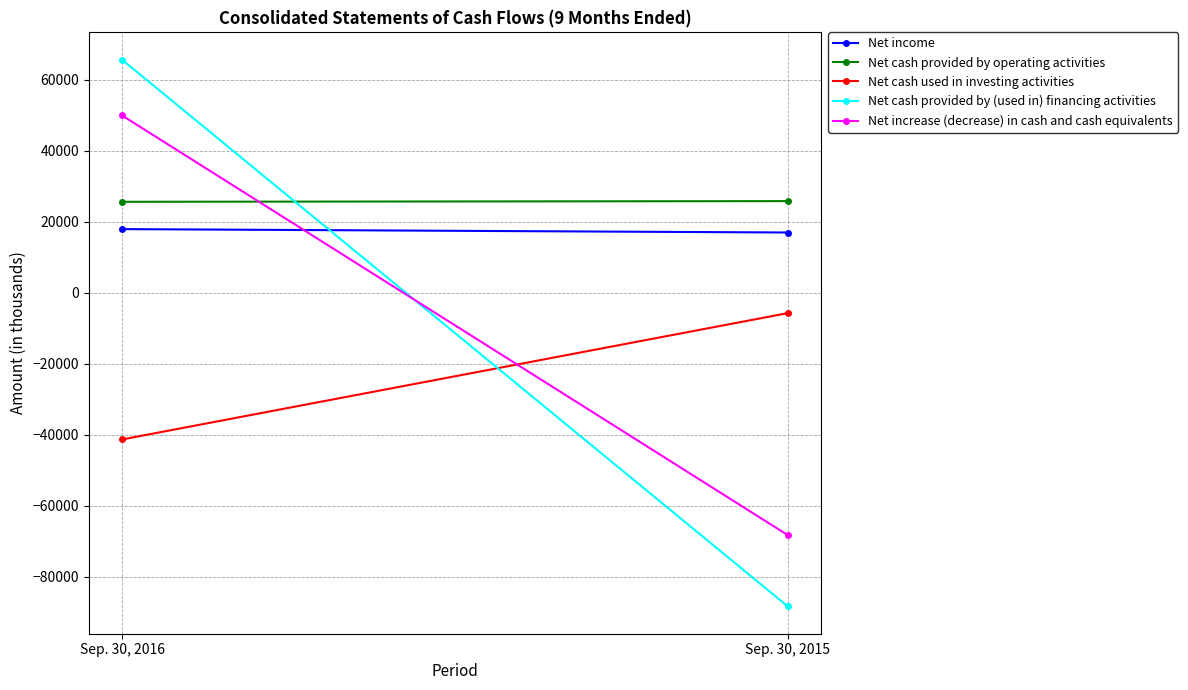

What is the total value across all series at Sep. 30, 2016?

117786